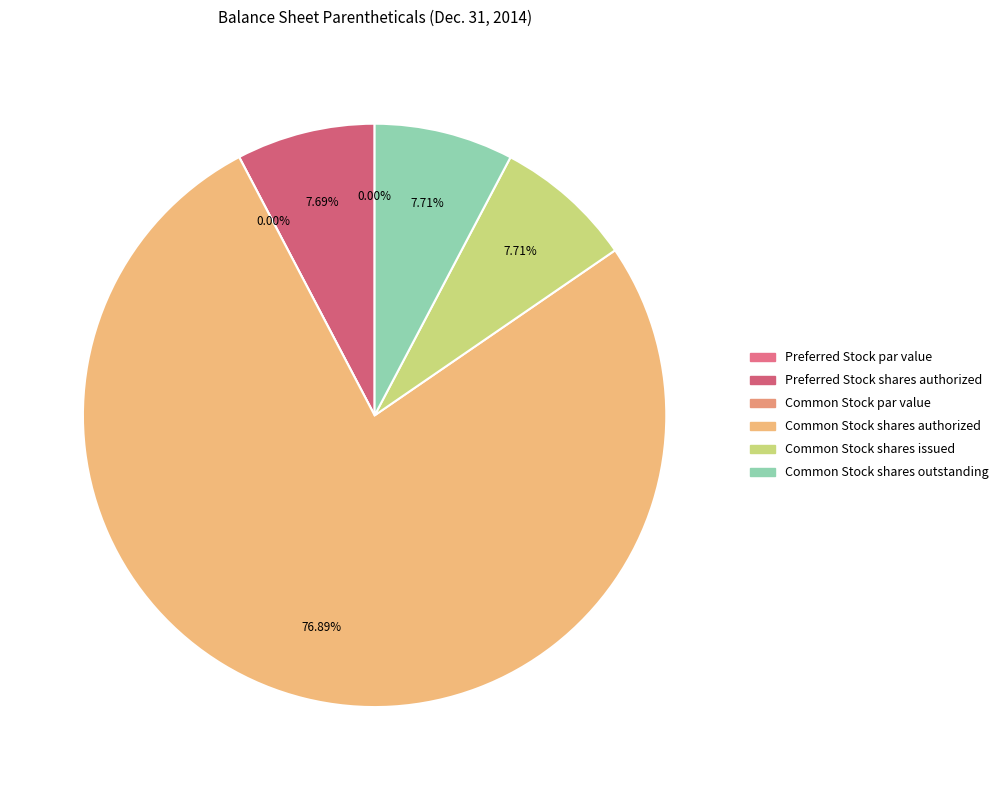

Combined, what portion of the pie is Common Stock shares outstanding and Common Stock shares authorized?

84.6%